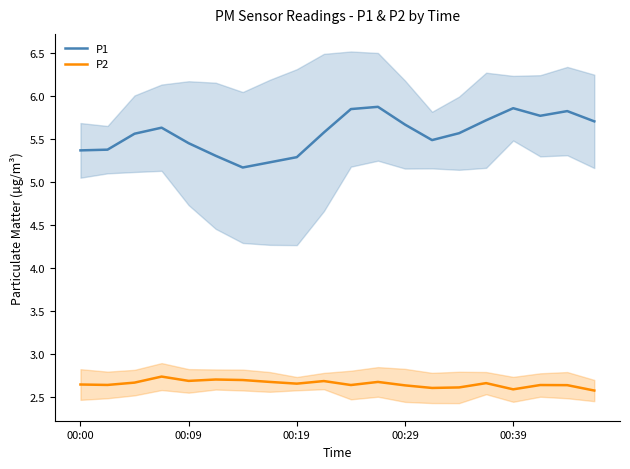

Is it true that P1 equals 7.8 at 00:39?

False